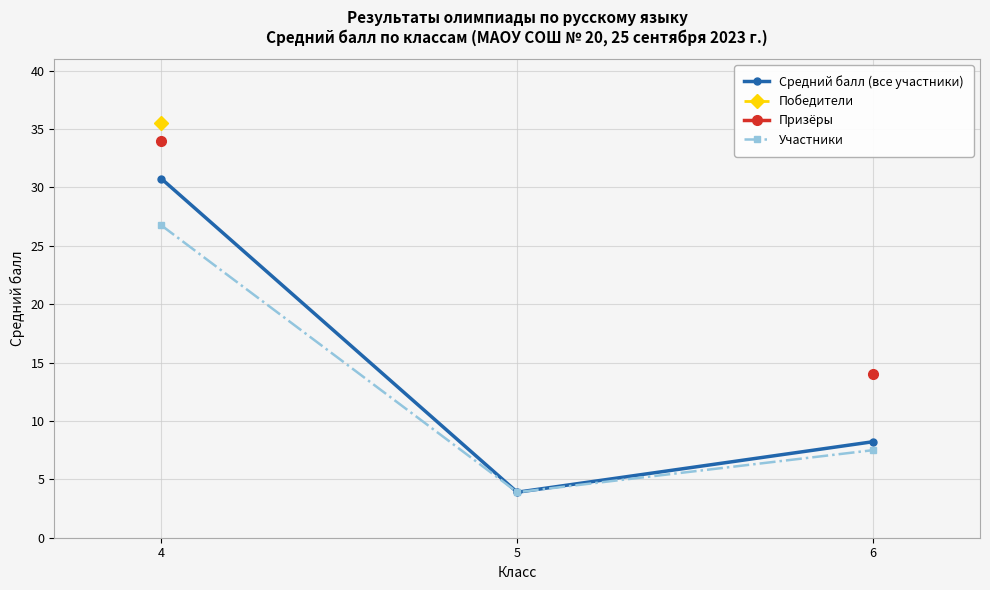

How many data points in Средний балл (все участники) are above 8?

2